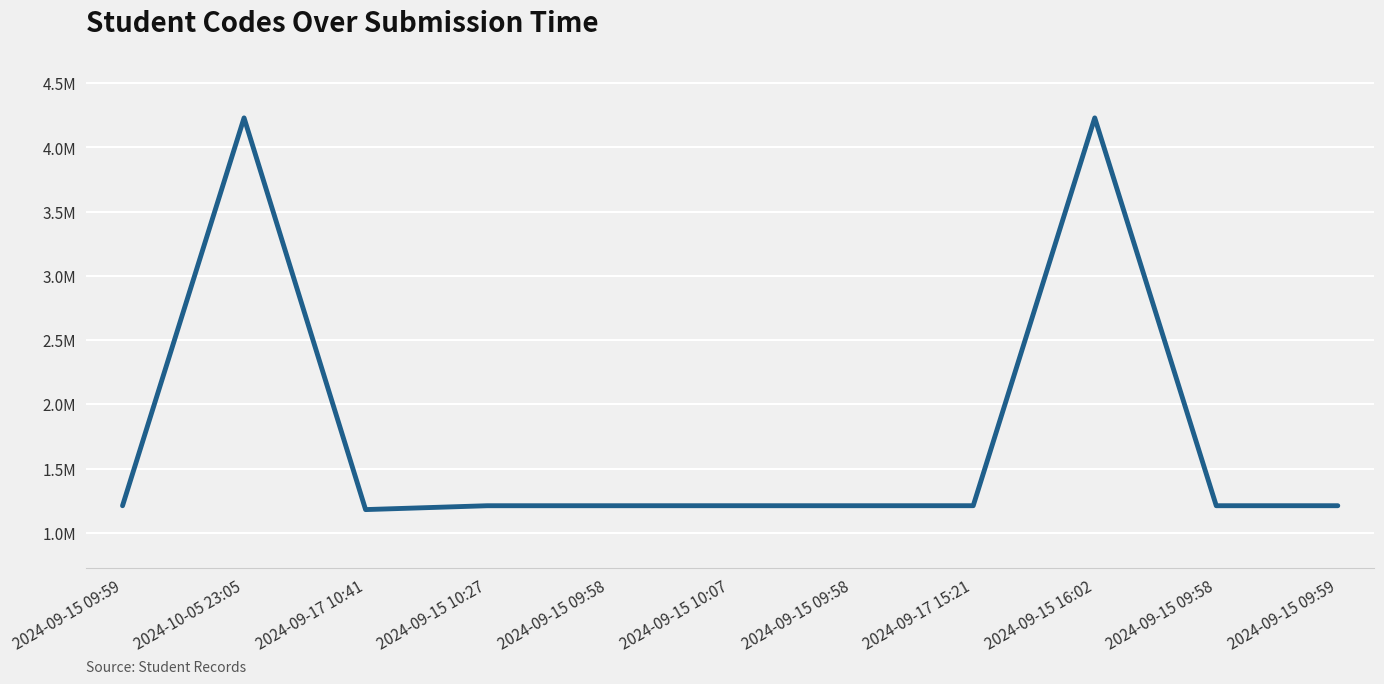

What is the smallest value displayed?

1180141